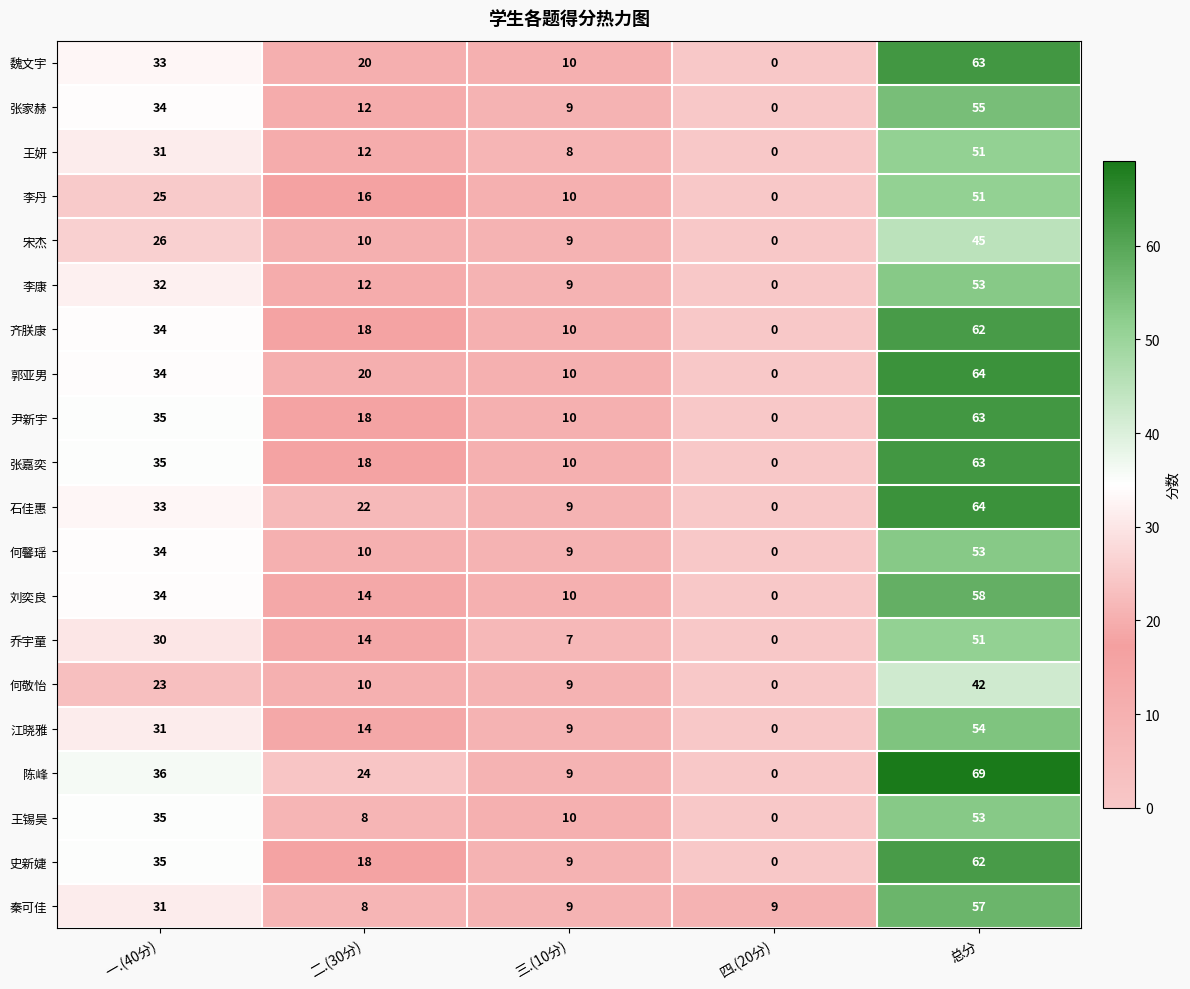

At which category is the sum across all series the highest?

总分